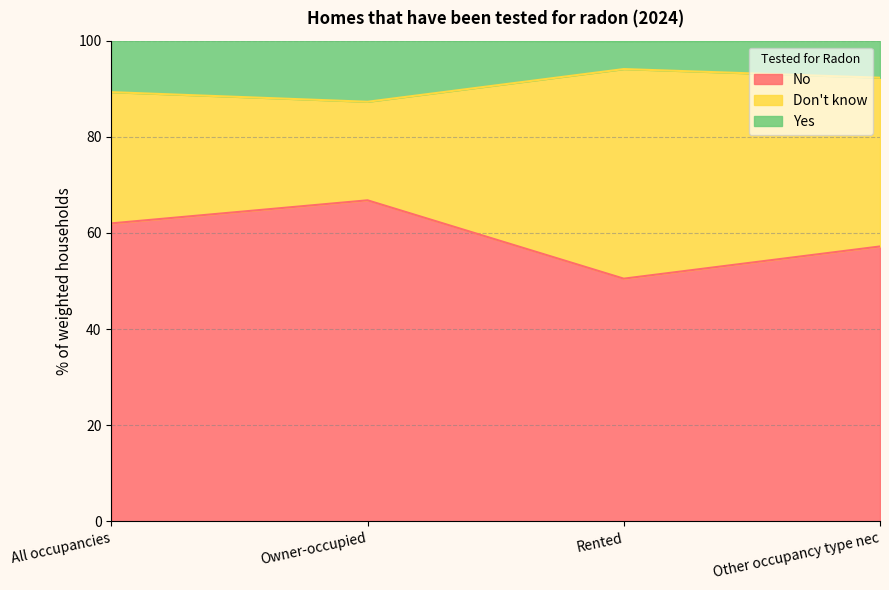

How many data points in No are less than 62?

2